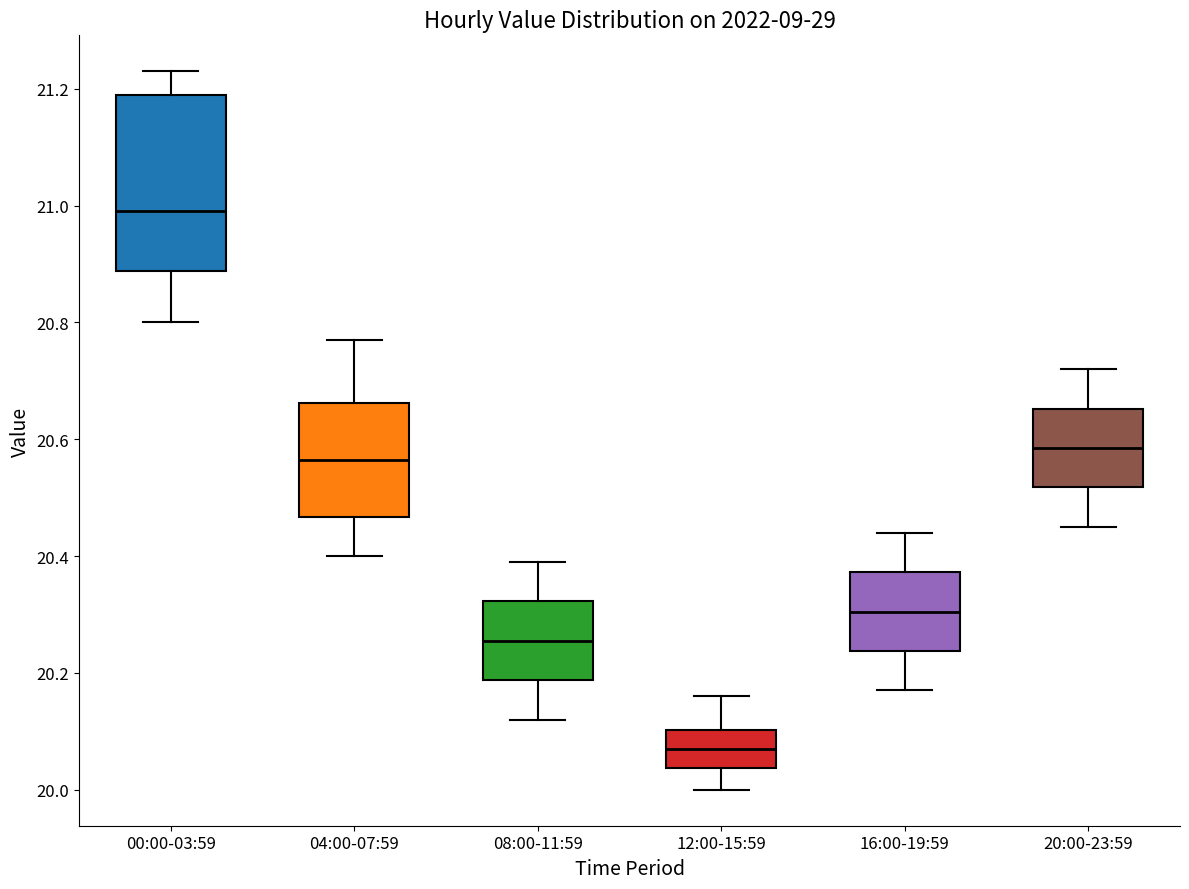

Reading left to right, read every box against the y-axis: the position of its median line, the range the box covers, and the ends of its whiskers. The values are not printed on the chart, so give them approximately, as read against the axis.

00:00-03:59: median 21.00, box 20.88 to 21.20, whiskers 20.80 to 21.24
04:00-07:59: median 20.56, box 20.46 to 20.66, whiskers 20.40 to 20.78
08:00-11:59: median 20.26, box 20.18 to 20.32, whiskers 20.12 to 20.40
12:00-15:59: median 20.08, box 20.04 to 20.10, whiskers 20.00 to 20.16
16:00-19:59: median 20.30, box 20.24 to 20.38, whiskers 20.18 to 20.44
20:00-23:59: median 20.58, box 20.52 to 20.66, whiskers 20.46 to 20.72